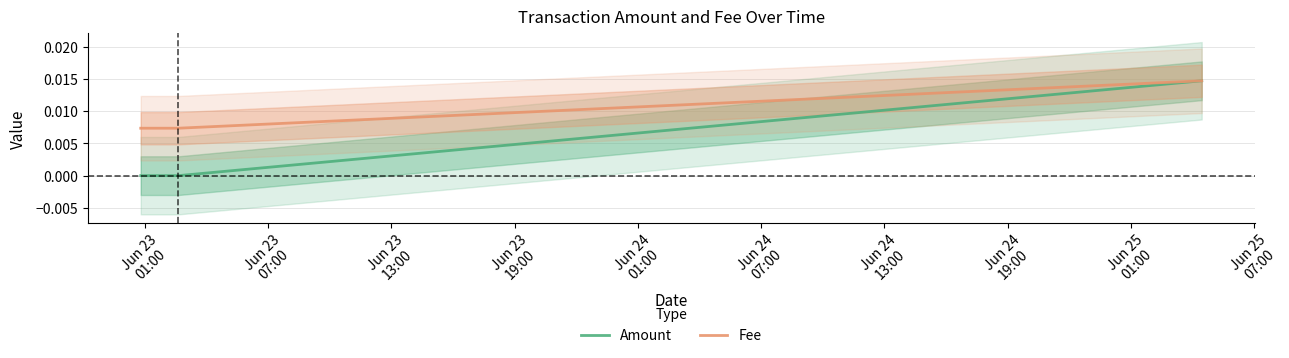

Rank the series by their maximum value, from lowest to highest.

Amount, Fee